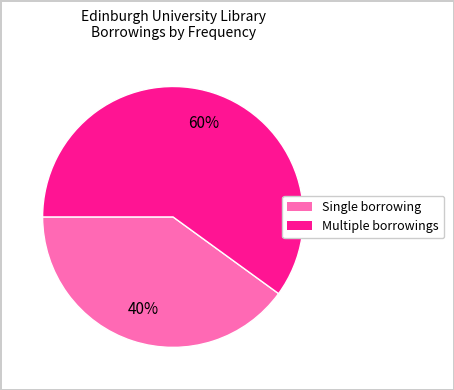

How many segments does this pie chart have?

2